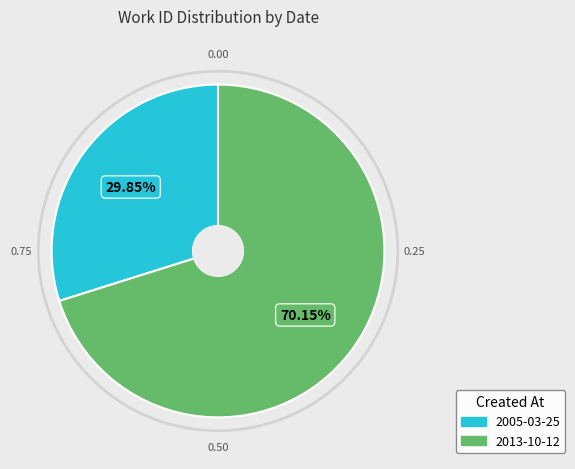

How many segments does this pie chart have?

2